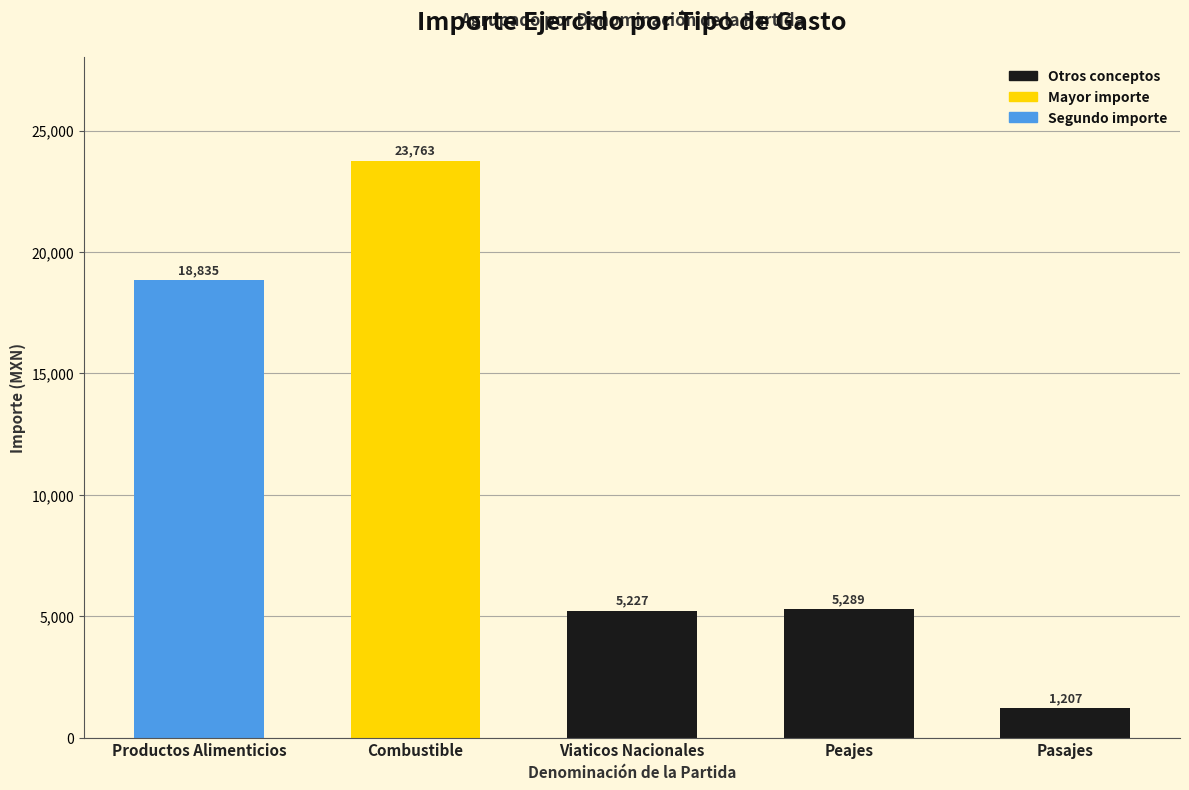

What is the change in value from Combustible to Peajes?

-18474.4